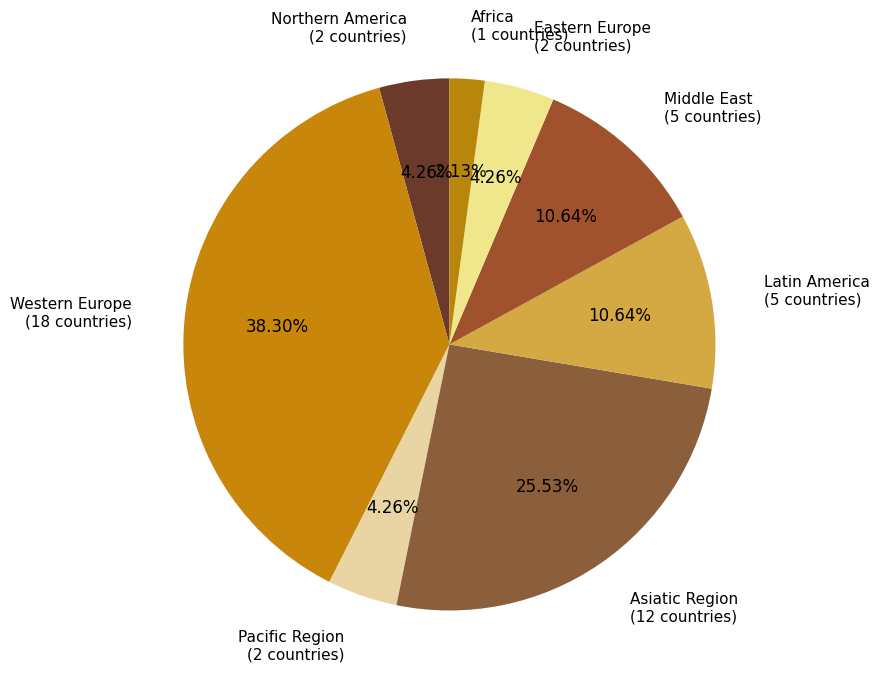

Which category has the smallest portion of the pie?

Africa